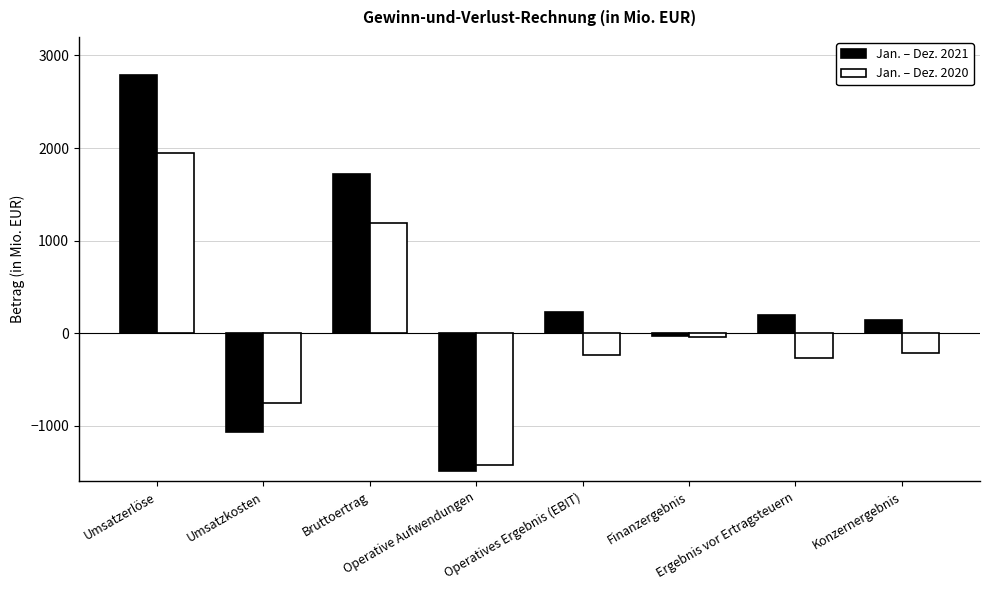

What is the sum of all Jan. – Dez. 2020 values?

185